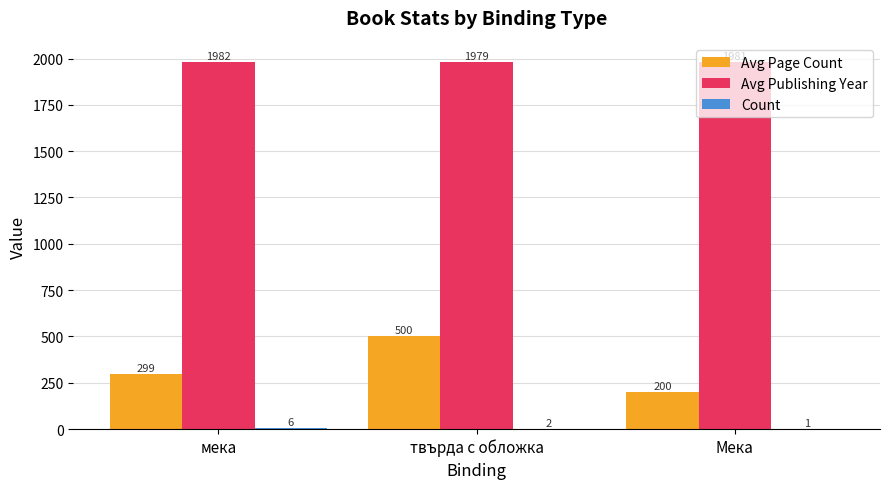

The value of Avg Publishing Year at мека is 1982.3. True or false?

True